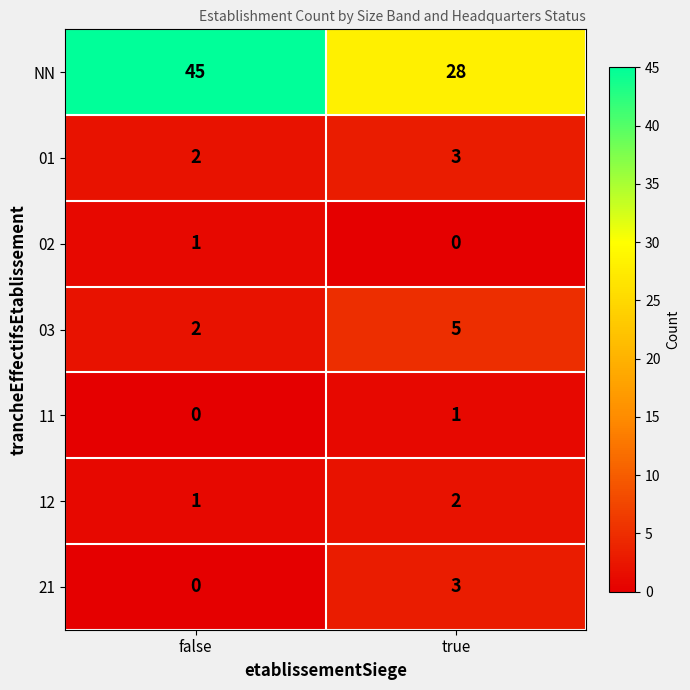

Which category has the highest value across all series?

false